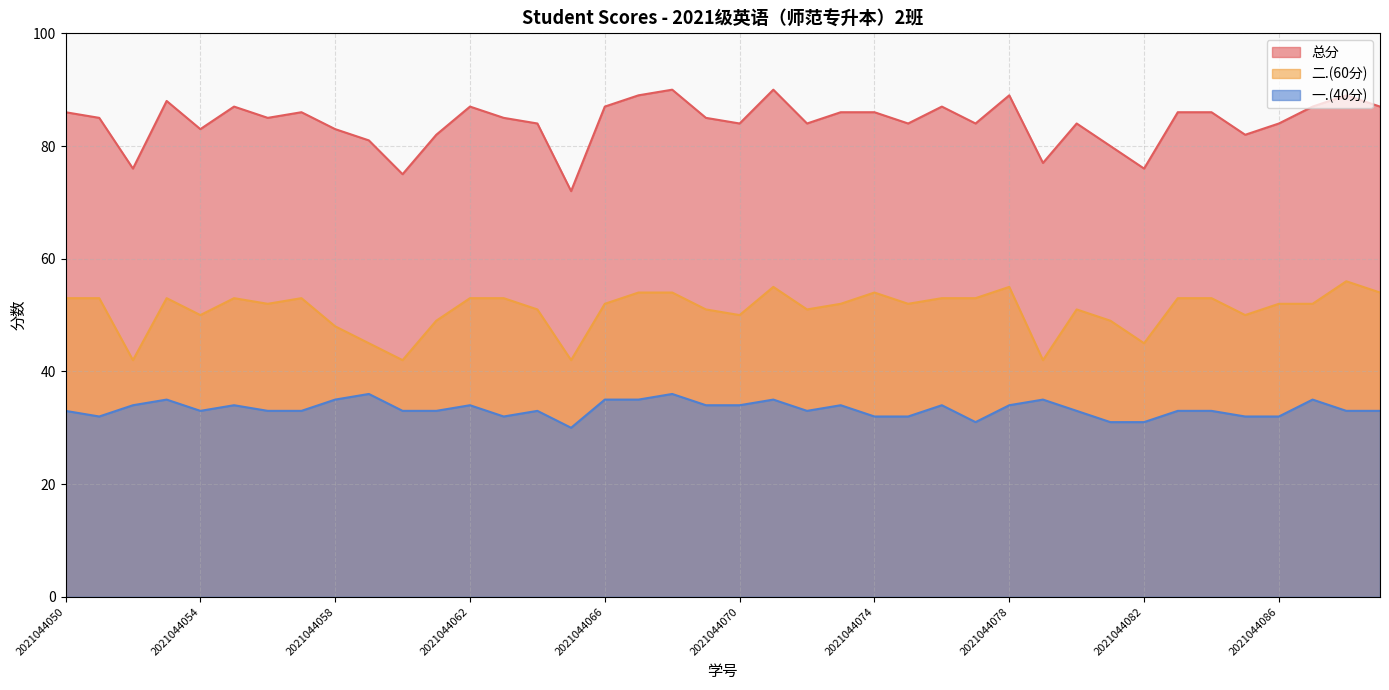

What is the difference between the second highest and second lowest values in the 总分 series?

15